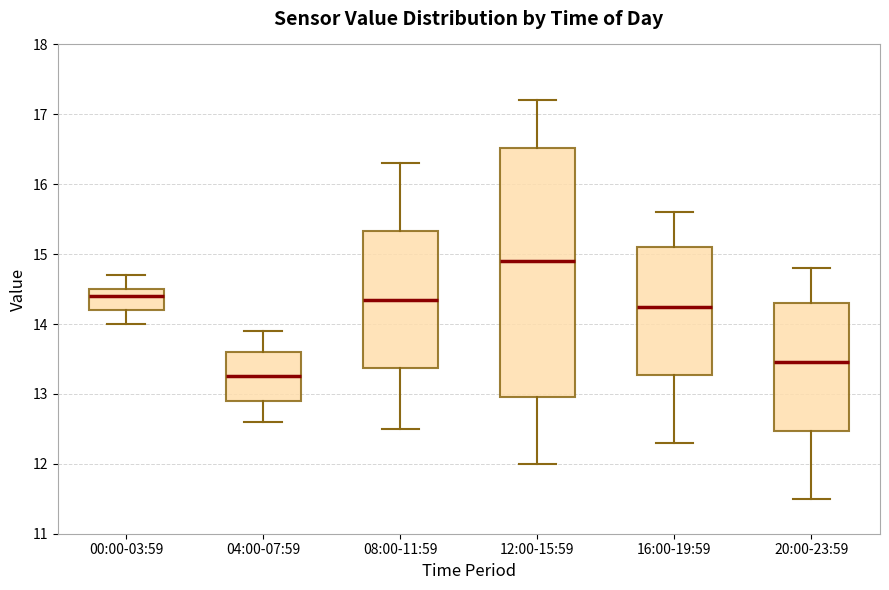

Reading left to right, transcribe this box plot: for each box, give where its median line is, the range the box spans, and where its two whiskers end, as read against the y-axis. The values are not printed on the chart, so give them approximately, as read against the axis.

00:00-03:59: median 14.4, box 14.2 to 14.5, whiskers 14.0 to 14.7
04:00-07:59: median 13.3, box 12.9 to 13.6, whiskers 12.6 to 13.9
08:00-11:59: median 14.4, box 13.4 to 15.3, whiskers 12.5 to 16.3
12:00-15:59: median 14.9, box 13.0 to 16.5, whiskers 12.0 to 17.2
16:00-19:59: median 14.3, box 13.3 to 15.1, whiskers 12.3 to 15.6
20:00-23:59: median 13.5, box 12.5 to 14.3, whiskers 11.5 to 14.8